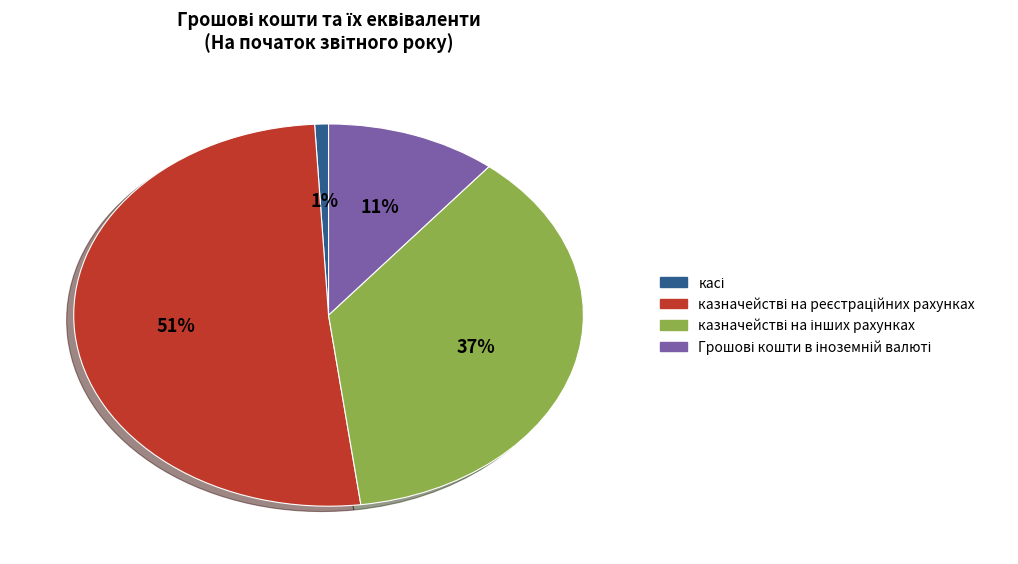

How many segments does this pie chart have?

4